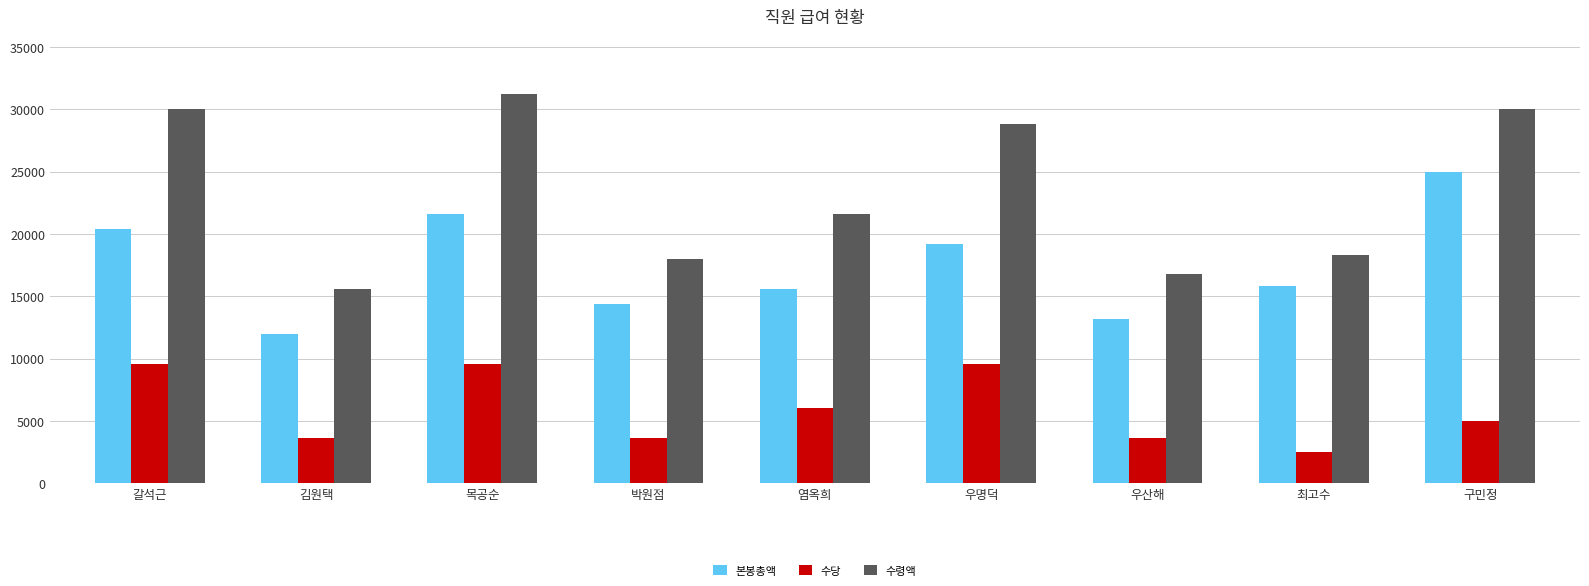

Which category has the lowest value in the 본봉총액 series?

김원택